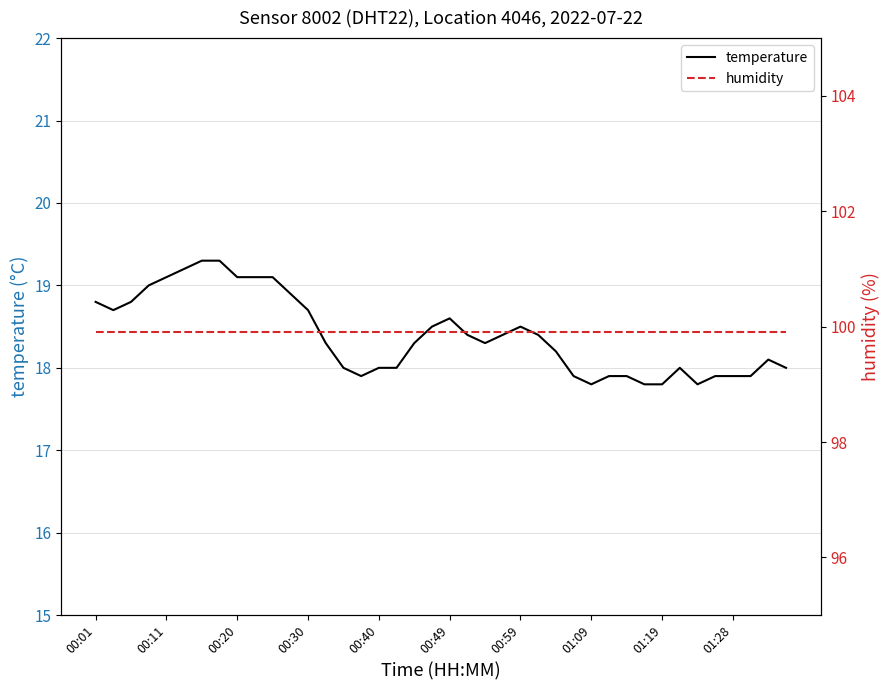

In temperature, how many points are lower than both neighbors (excluding endpoints)?

5